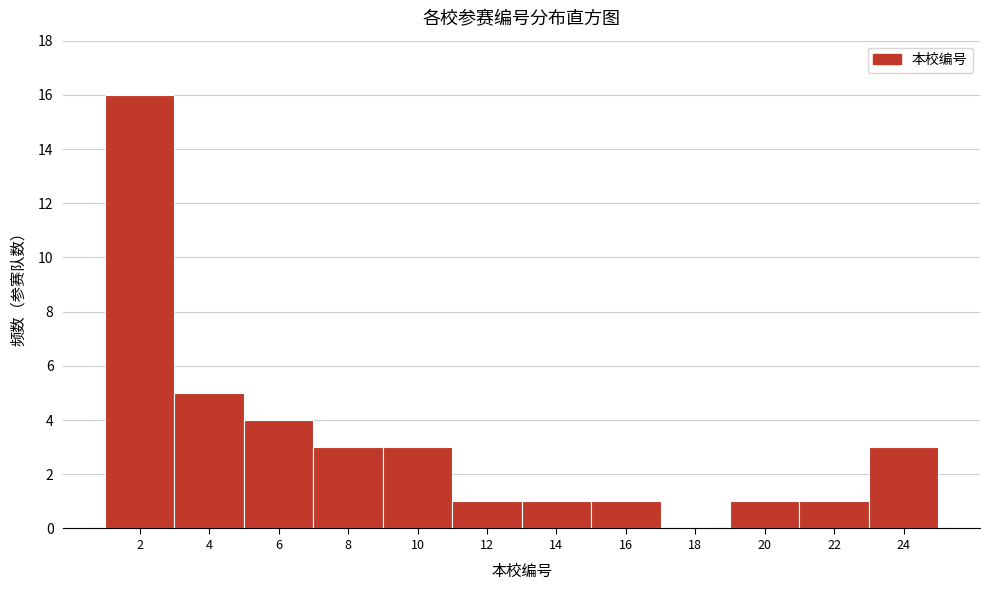

Reading left to right, extract all data points from this chart.

2=16	4=5	6=4	8=3	10=3	12=1	14=1	16=1	18=0	20=1	22=1	24=3